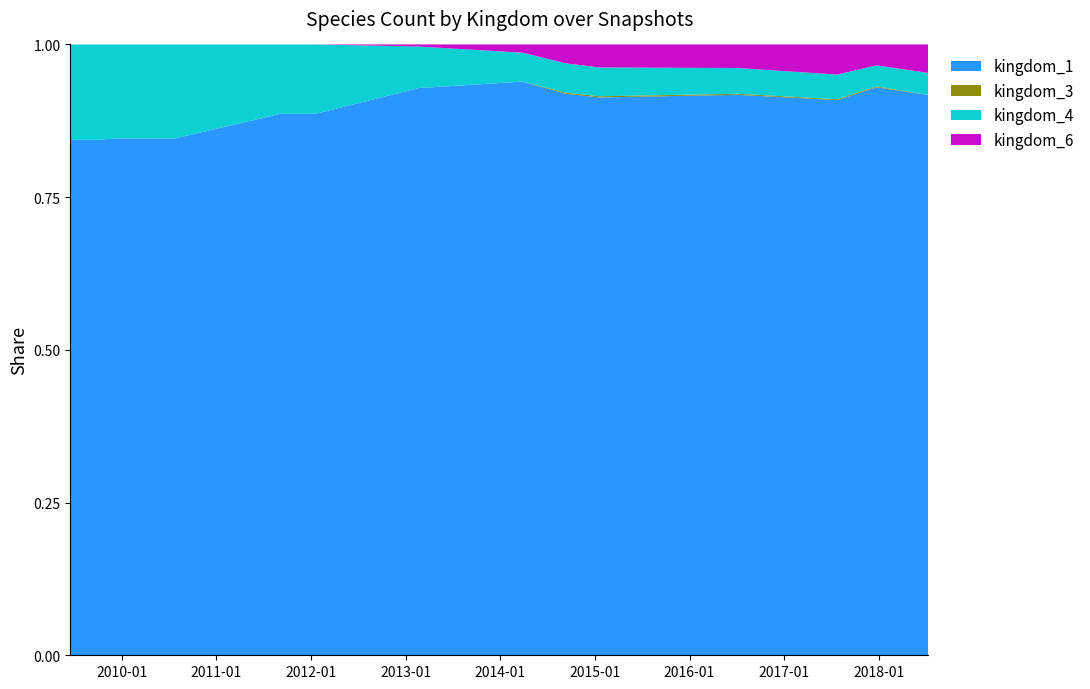

Reading left to right, list all the values displayed in this chart.

kingdom_1: 0=108	1=108	2=110	3=110	4=110	5=156	6=156	7=273	8=417	9=479	10=484	11=523	12=608	13=623	14=610
kingdom_3: 0=0	1=0	2=0	3=0	4=0	5=0	6=0	7=0	8=0	9=1	10=1	11=1	12=1	13=1	14=0
kingdom_4: 0=20	1=20	2=20	3=20	4=20	5=20	6=20	7=20	8=21	9=25	10=25	11=24	12=27	13=23	14=24
kingdom_6: 0=0	1=0	2=0	3=0	4=0	5=0	6=0	7=1	8=6	9=16	10=20	11=22	12=33	13=23	14=31